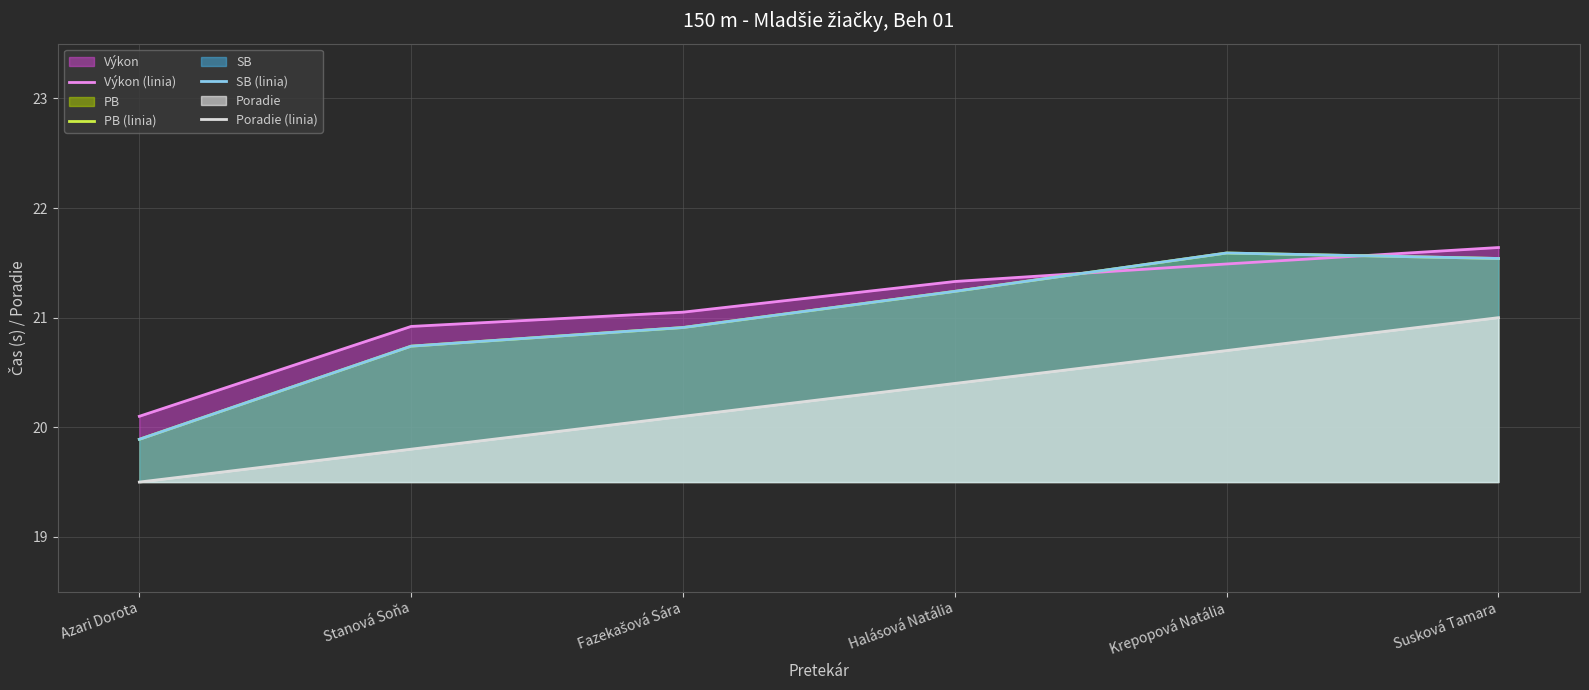

Where is the first local maximum for SB (linia)?

Krepopová Natália